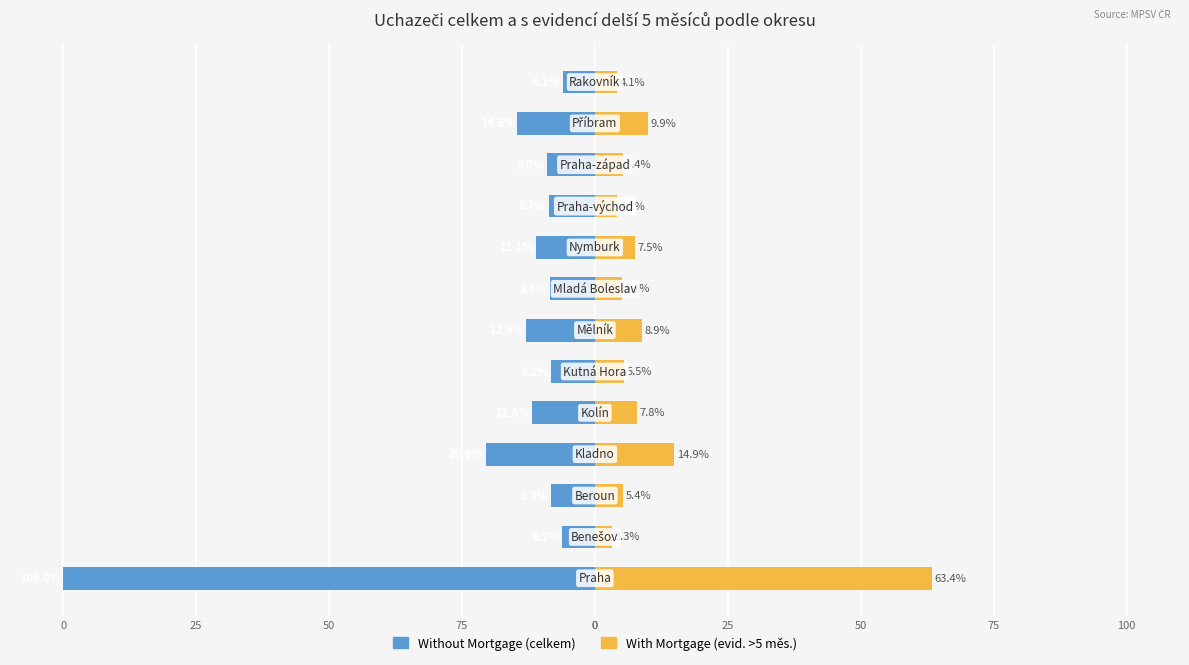

Which series changed the most between 50 and 75?

Without Mortgage